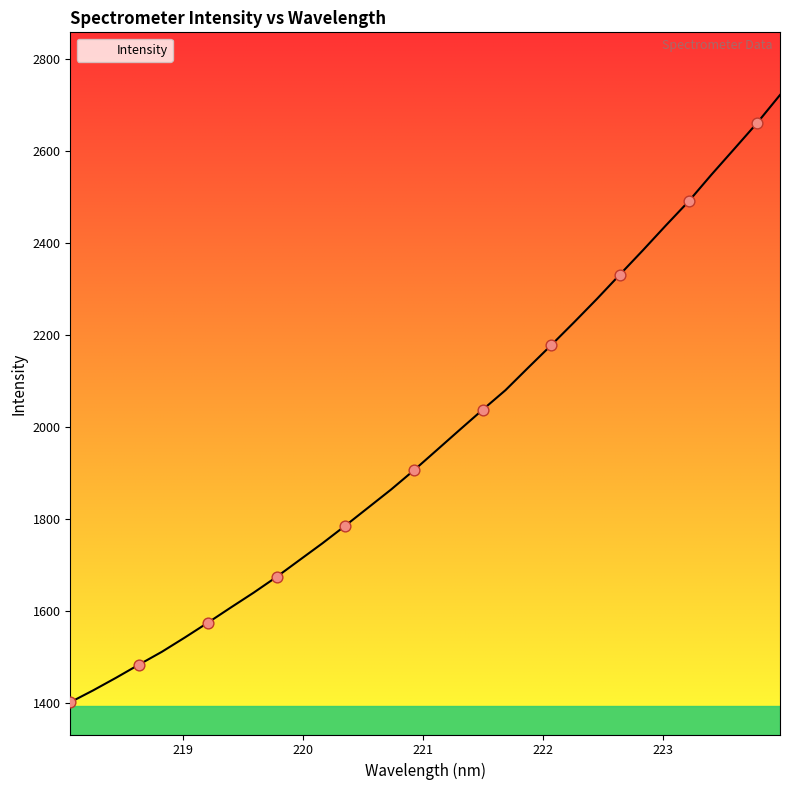

What is the difference between the maximum and minimum values?

1319.4